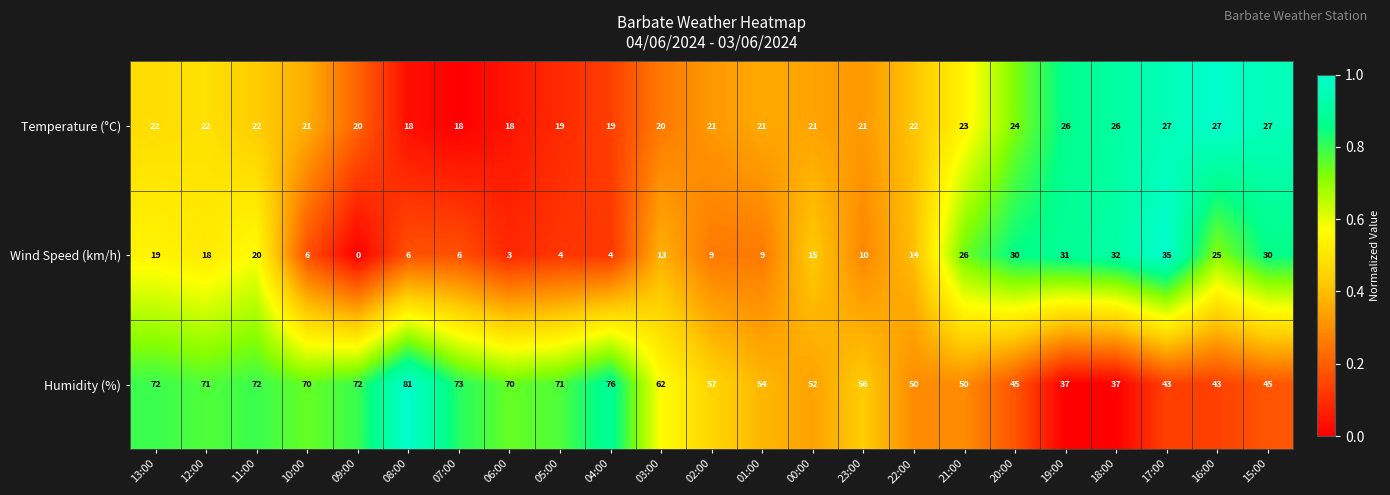

What value does the Wind Speed (km/h) series have at 04:00?

4